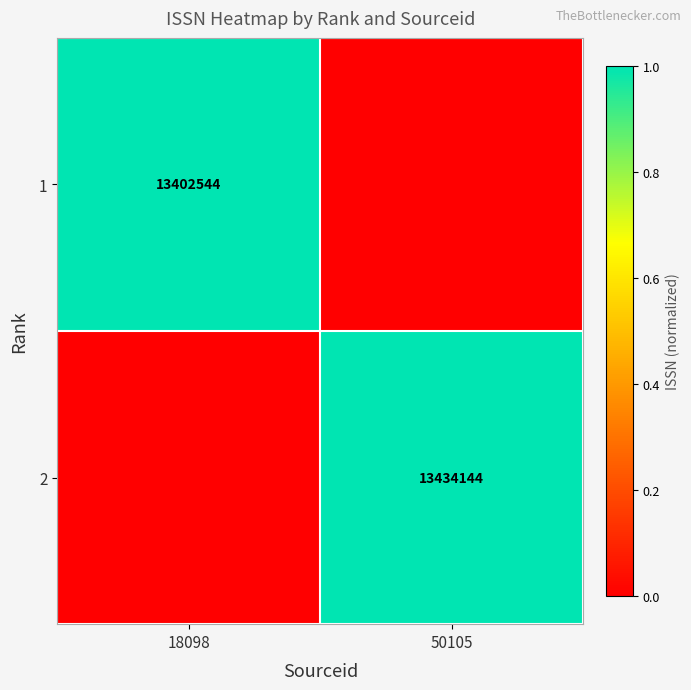

How many distinct data groups are displayed?

2